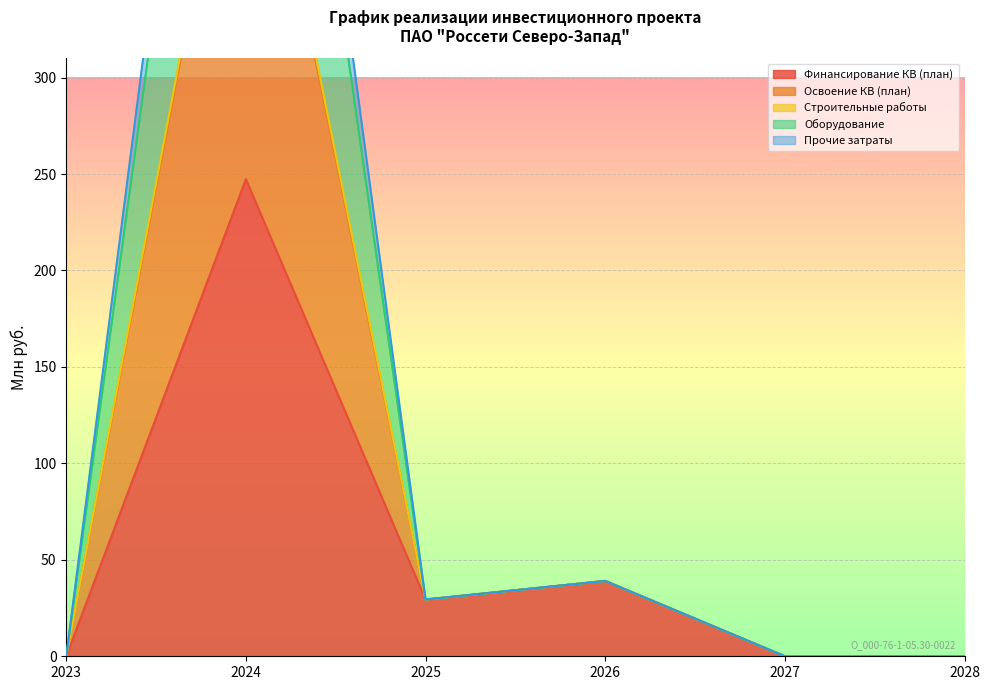

True or false: Прочие затраты has a value of 154.6 at 2028.

False